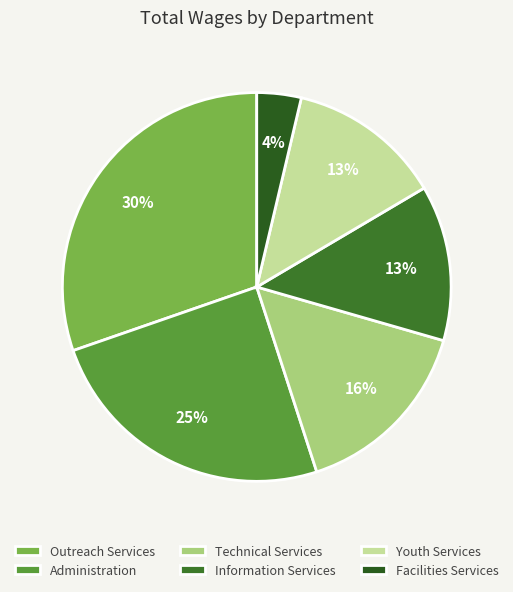

To the nearest percent, what is the difference between the Administration and Technical Services slice percentages?

9%